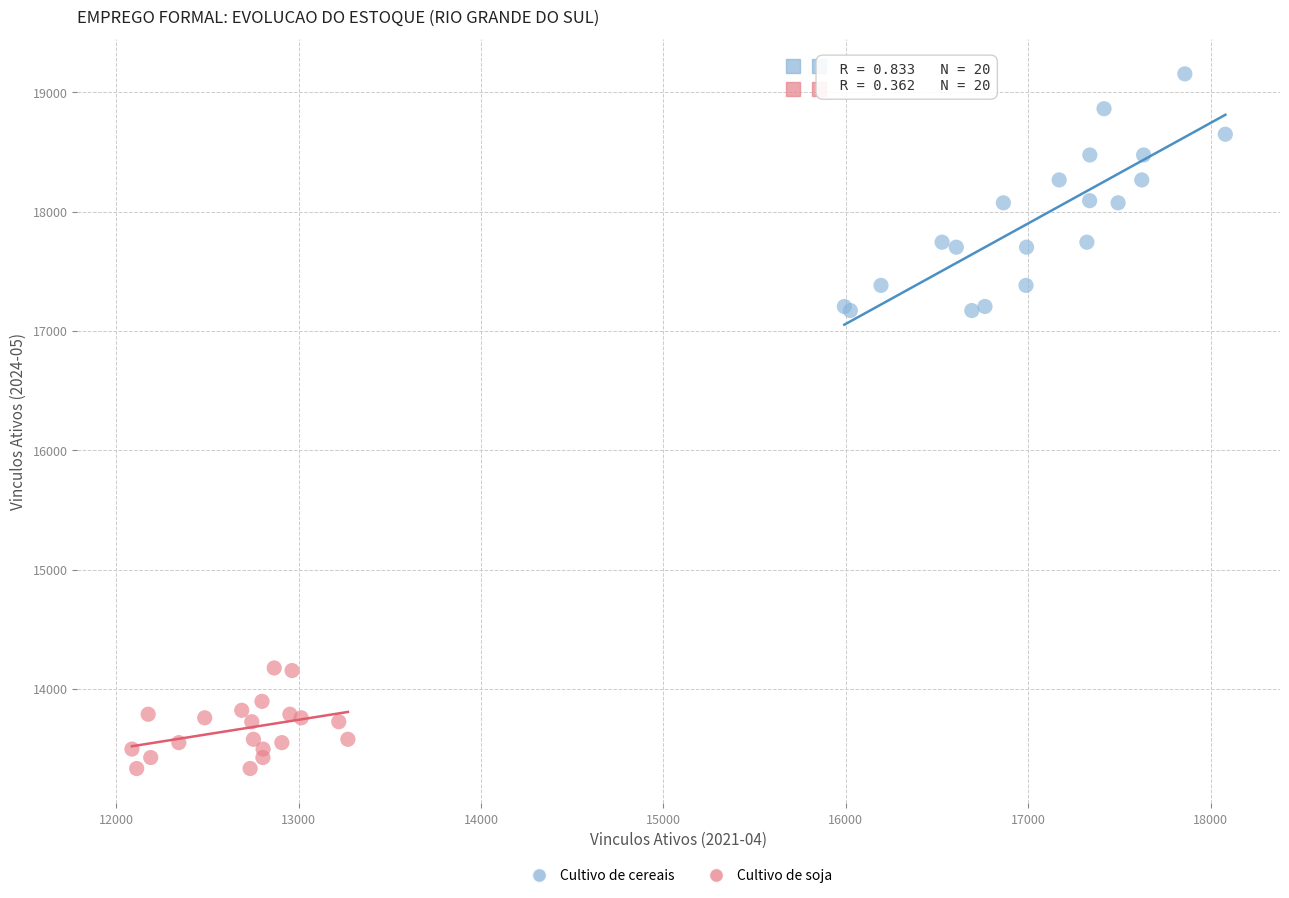

Which series contains the lowest Y value?

Cultivo de soja